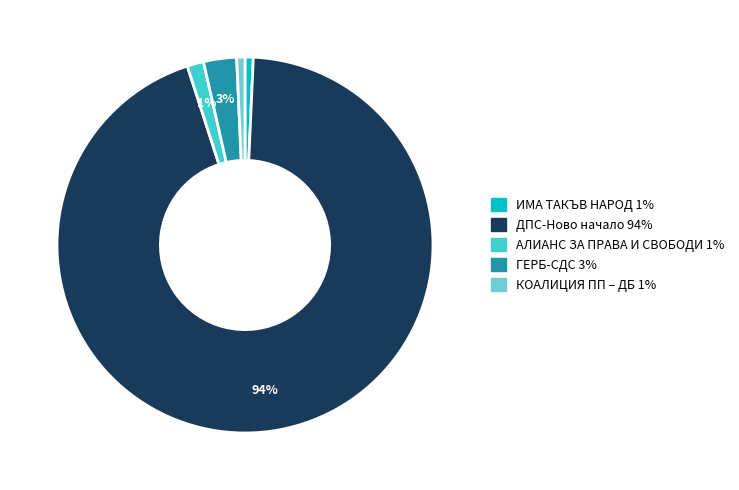

How many slices are in this pie chart?

5